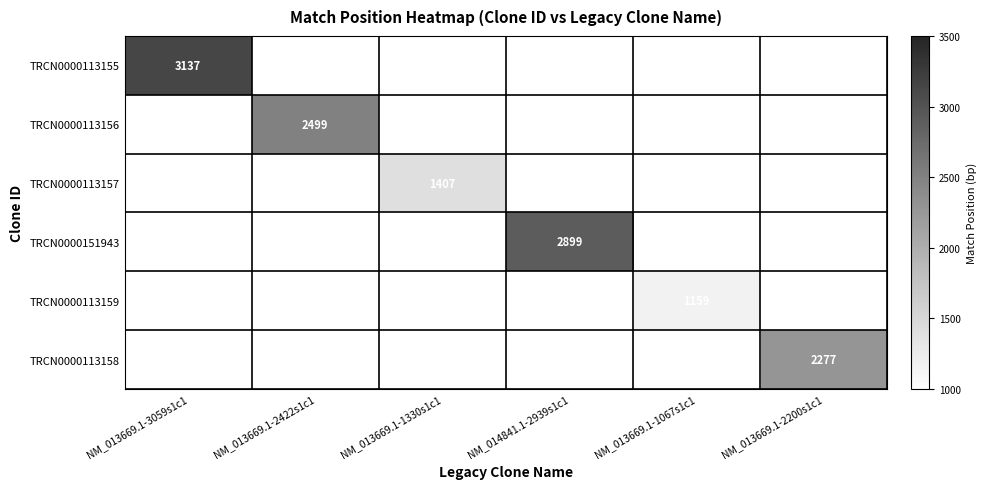

The value of TRCN0000113157 at NM_013669.1-1330s1c1 is 944. True or false?

False